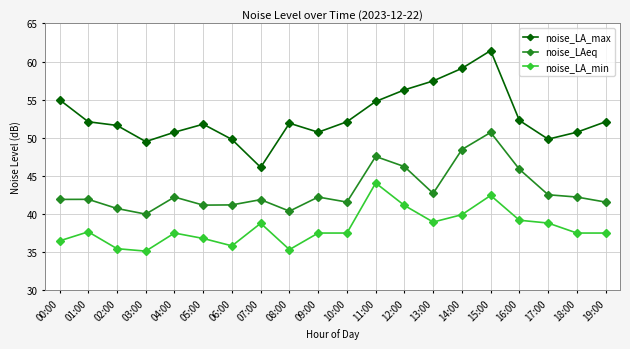

List the series in order of their peak value, lowest first.

noise_LA_min, noise_LAeq, noise_LA_max